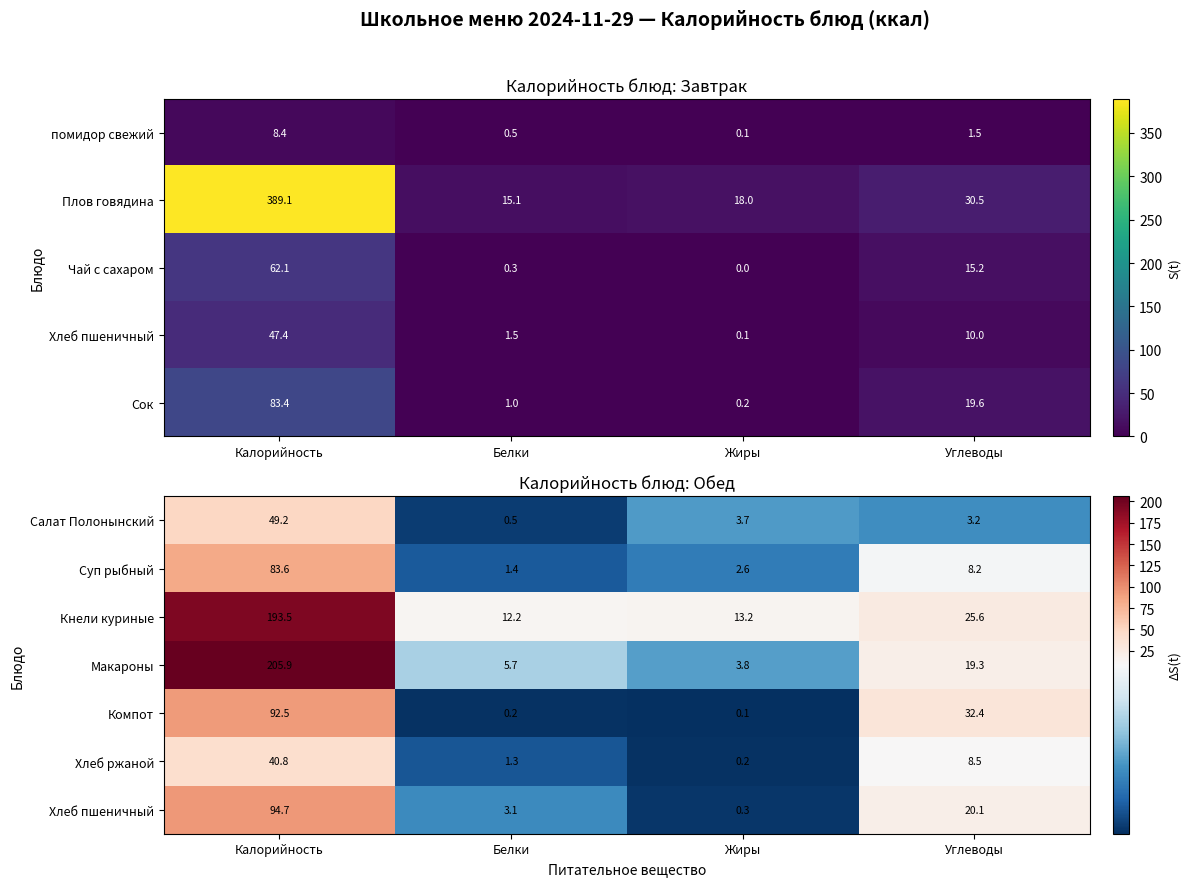

What is the lowest value of the Кнели куриные series?

12.2